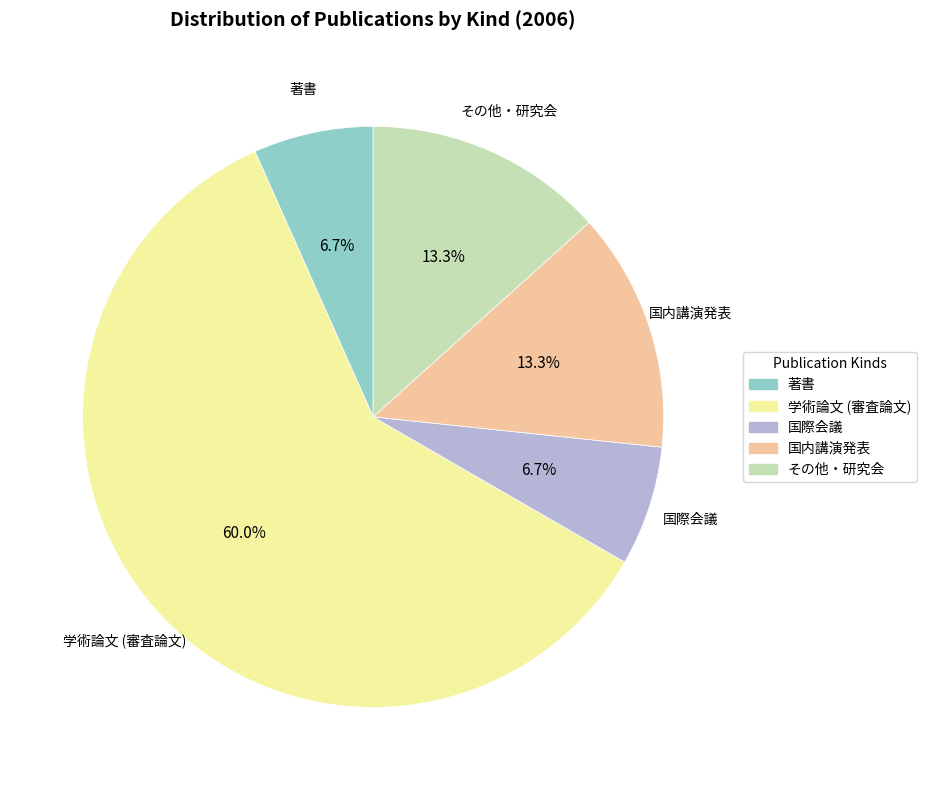

Is the sum of 学術論文 (審査論文) and 国際会議 greater than half?

Yes